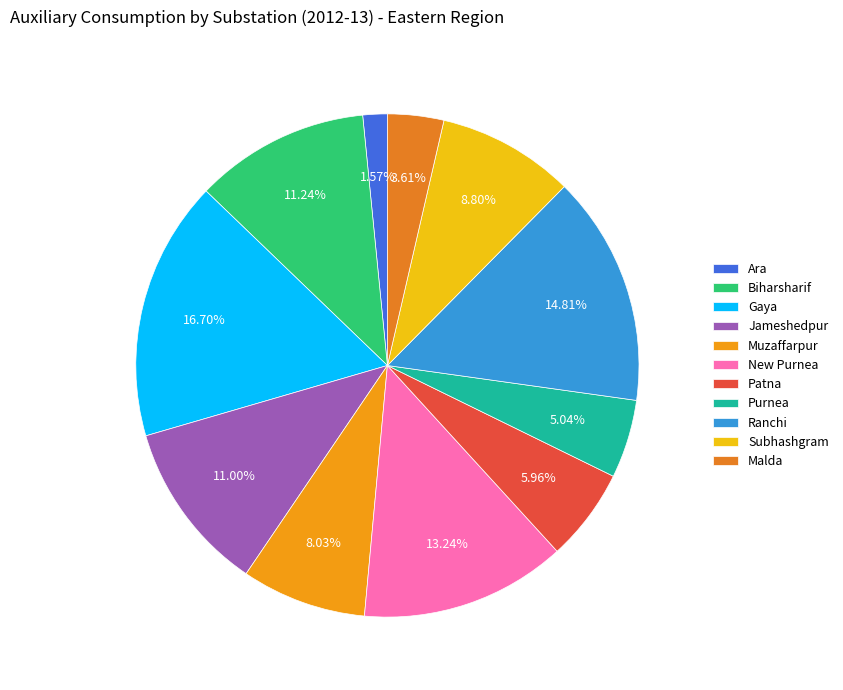

Does Purnea account for over 50% of the chart?

No